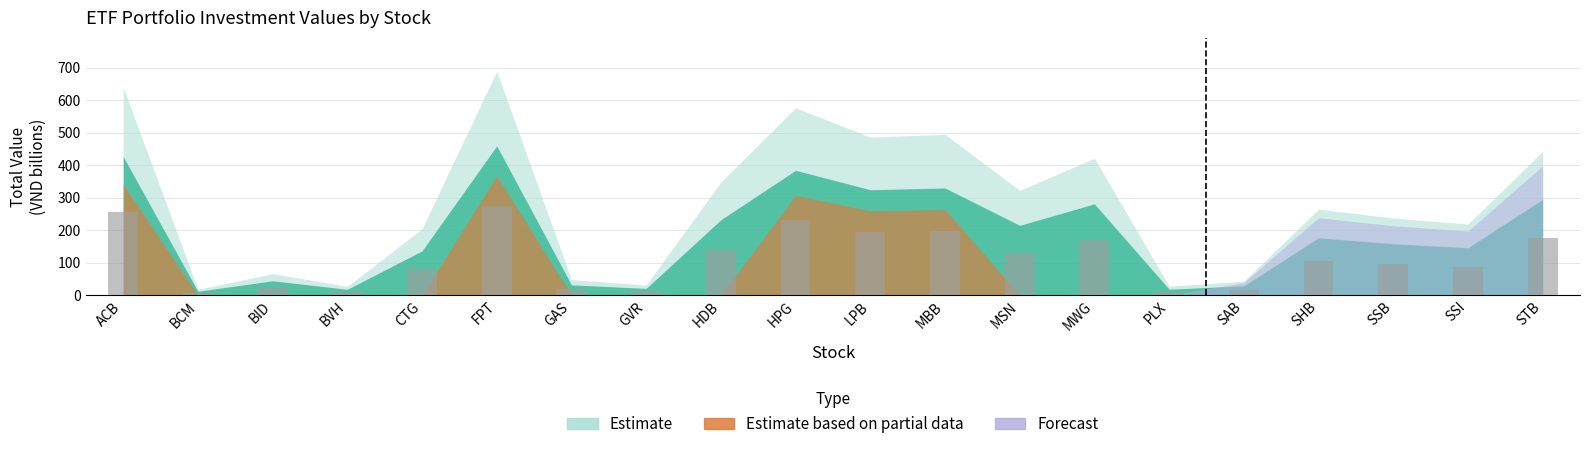

What is the value of the 1st bar from the left?

256.1